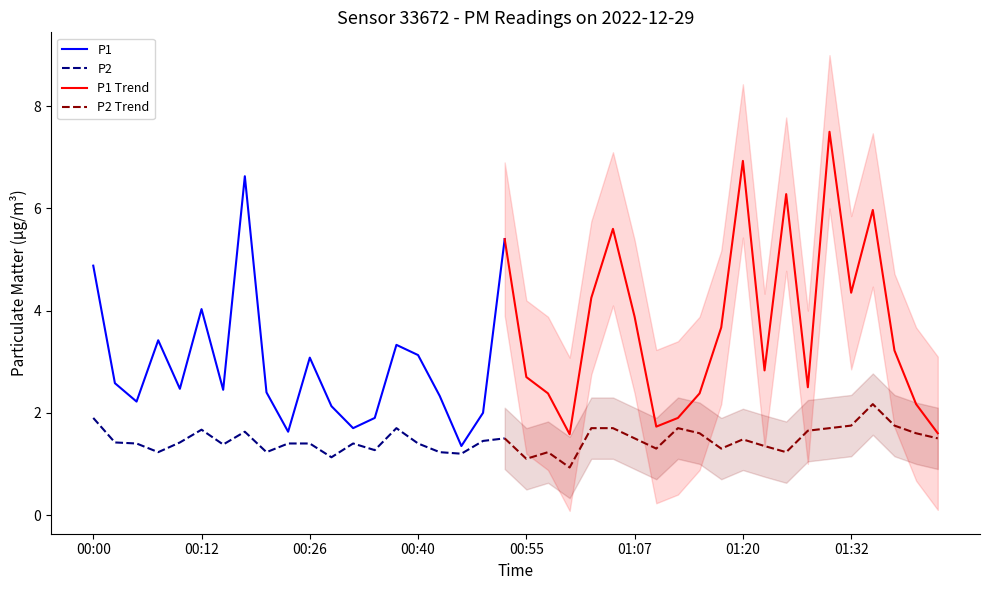

Read the P1 value at 01:39.

2.2